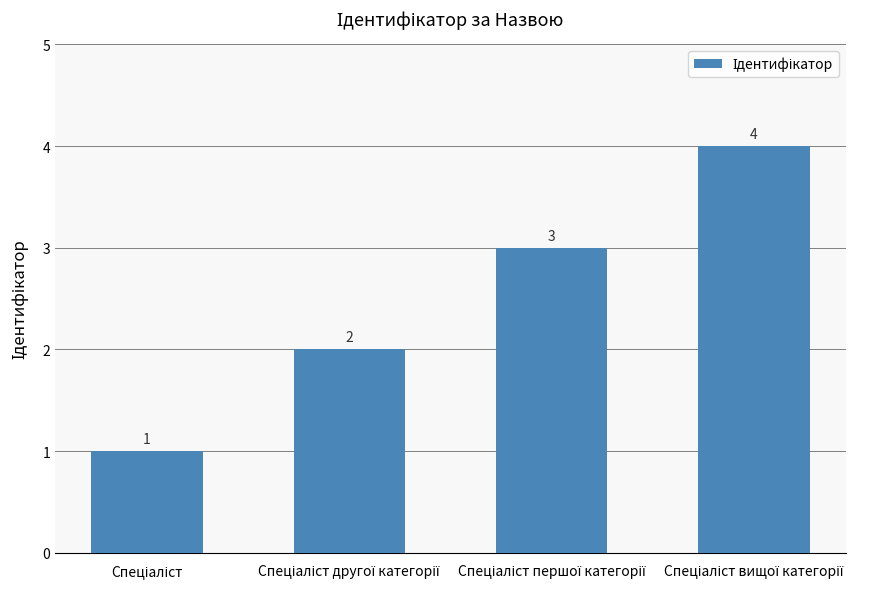

What is the sum of all values?

10